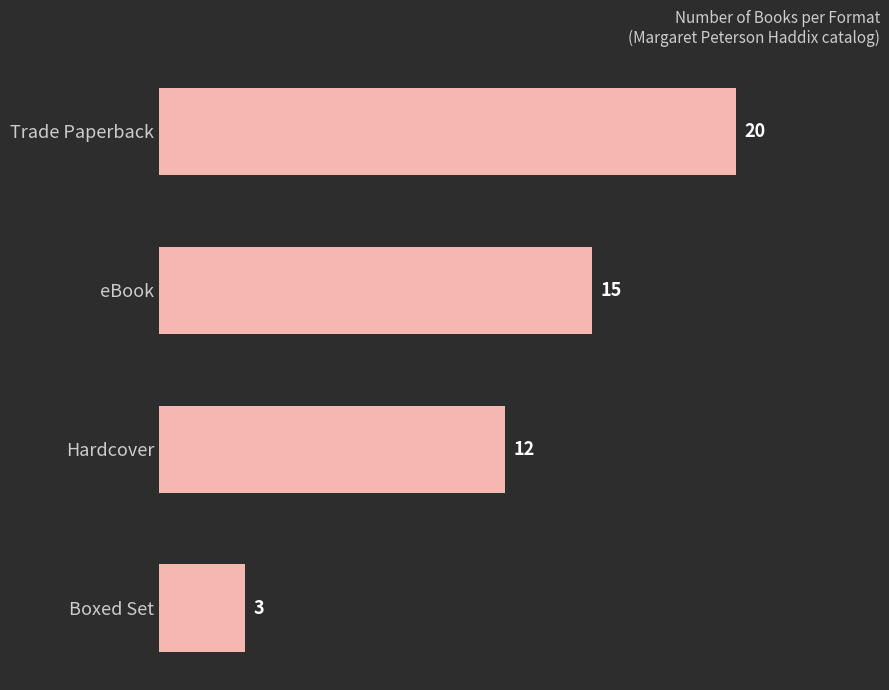

What is the difference between the maximum and minimum values?

17